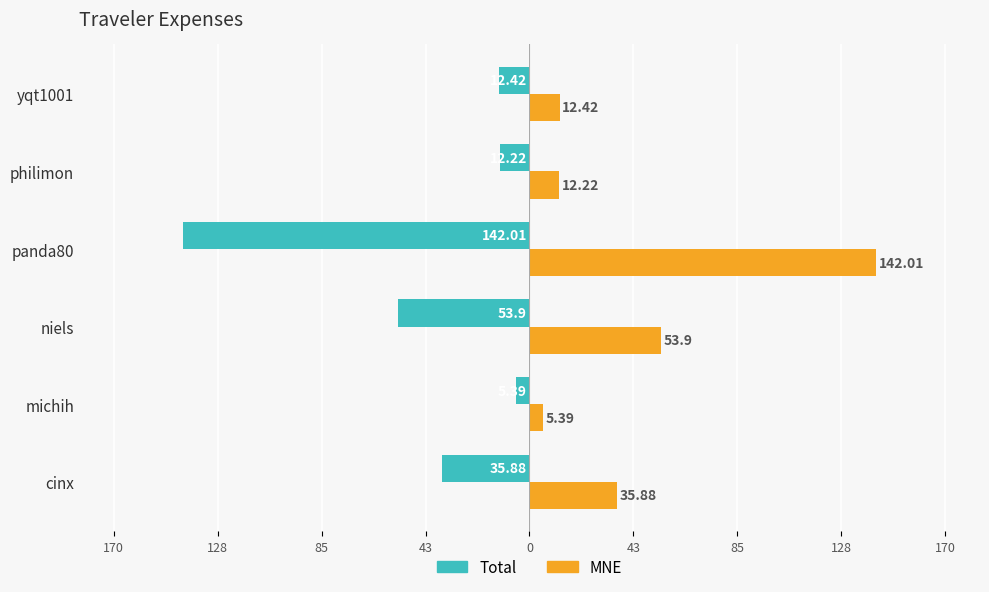

What is the minimum value for MNE?

5.4